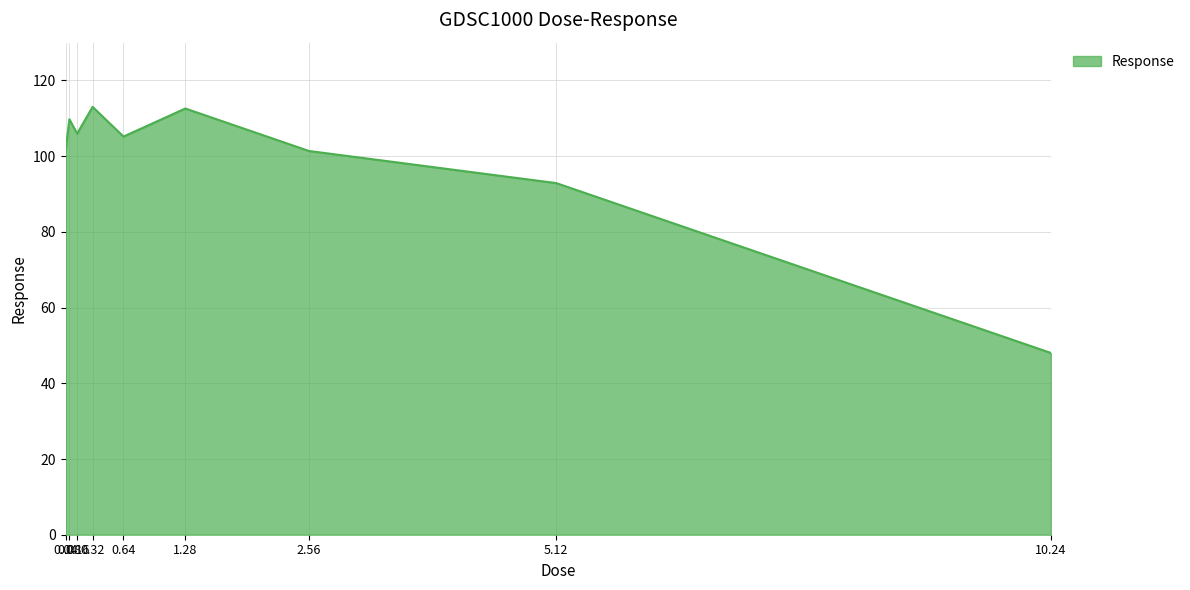

What is the maximum value shown in the chart?

113.0